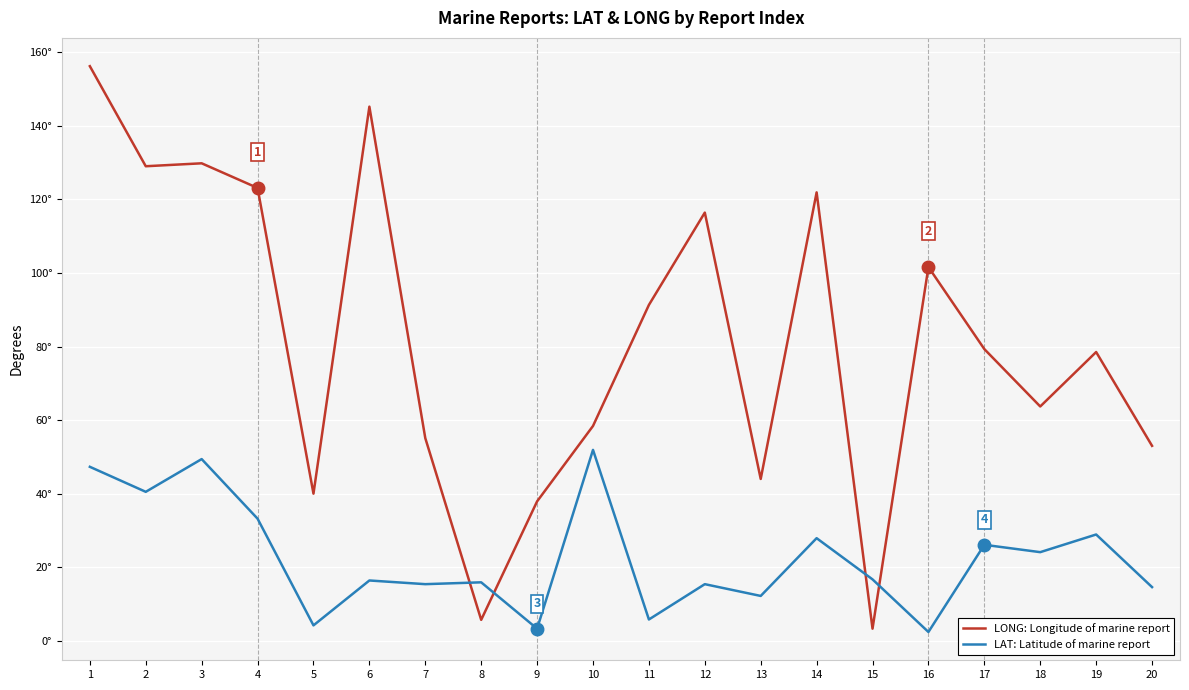

What is the difference between the maximum and second lowest values in the LAT: Latitude of marine report series?

48.6